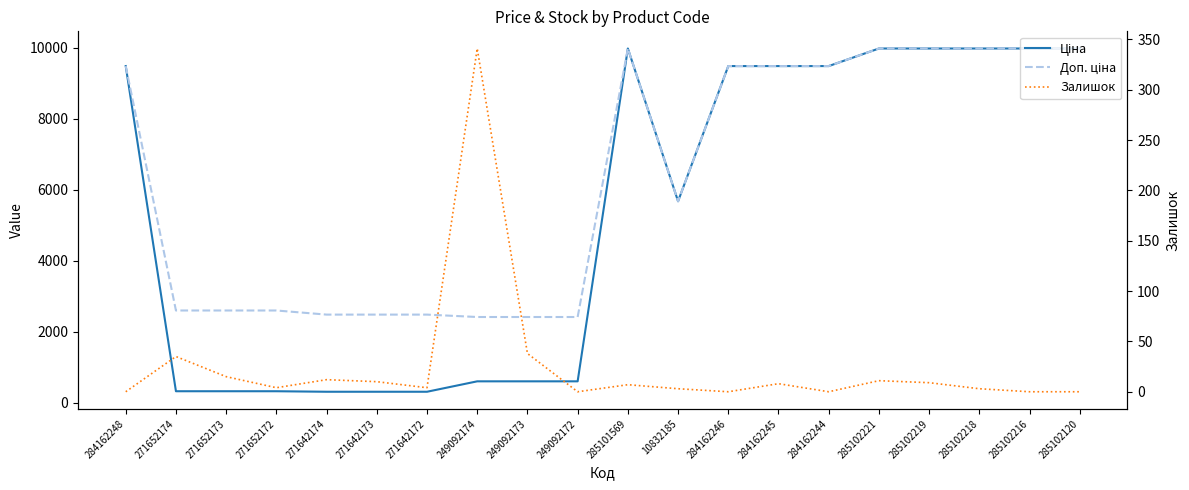

True or false: Доп. ціна and Ціна cross at least once.

False